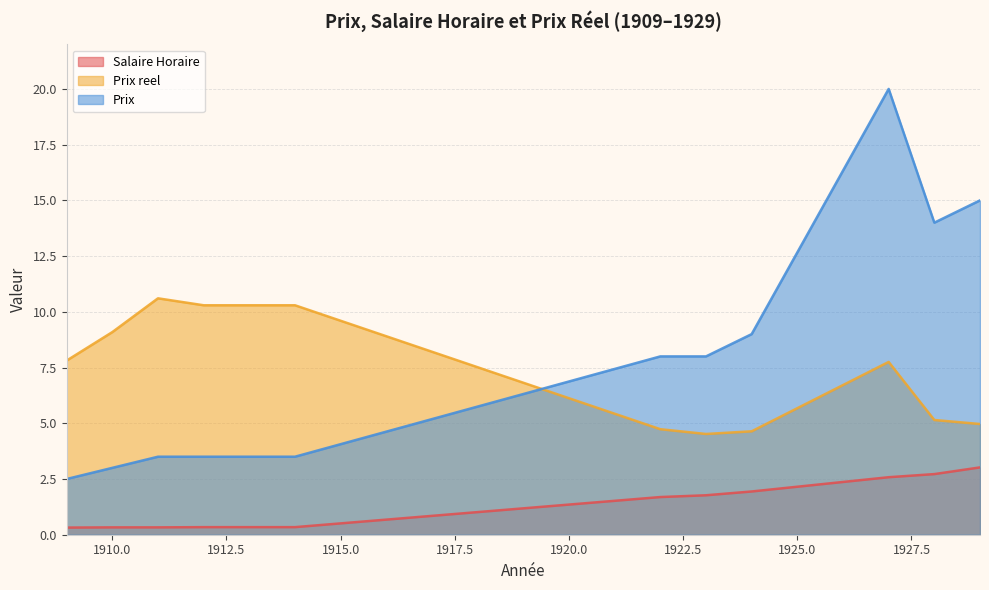

Which series has the largest range (max minus min)?

Prix